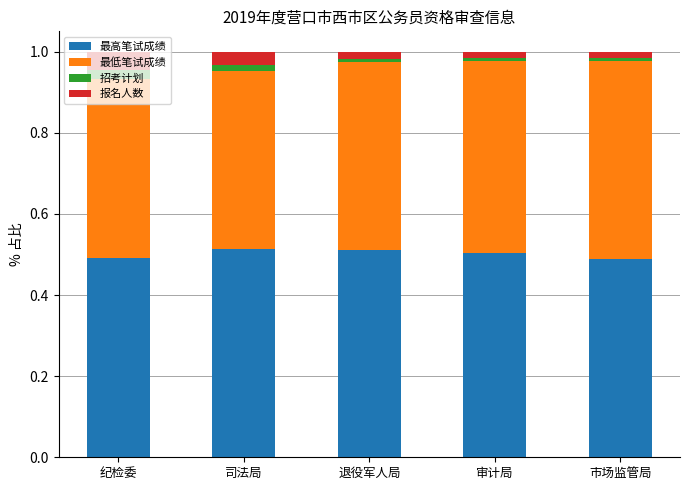

What is the sum of all 最高笔试成绩 values?

2.5